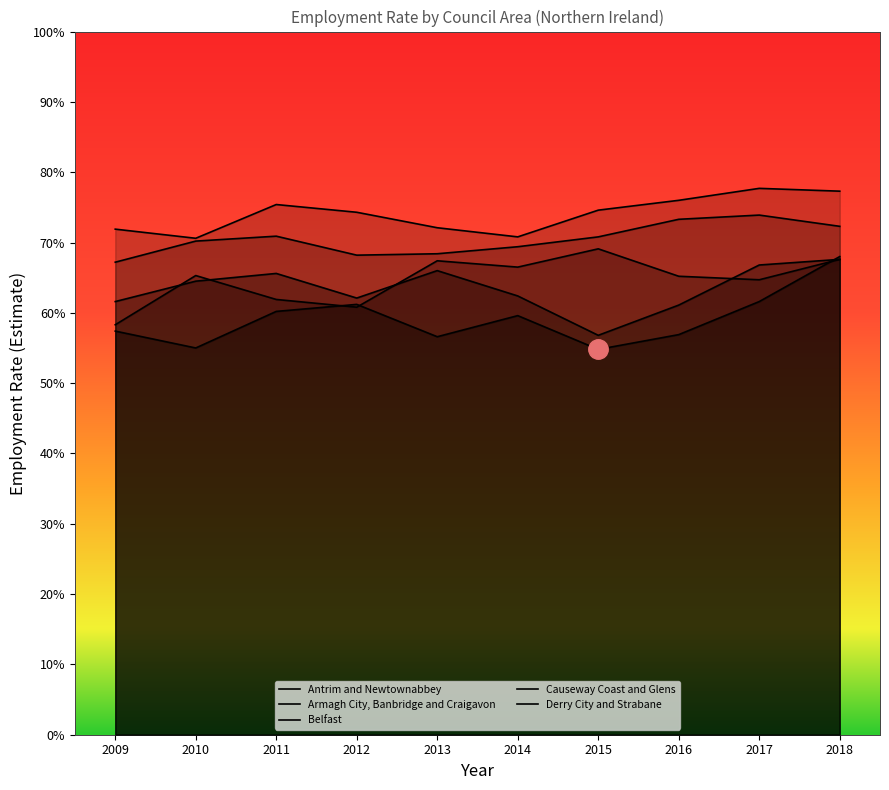

Which series has the widest spread of values?

Derry City and Strabane